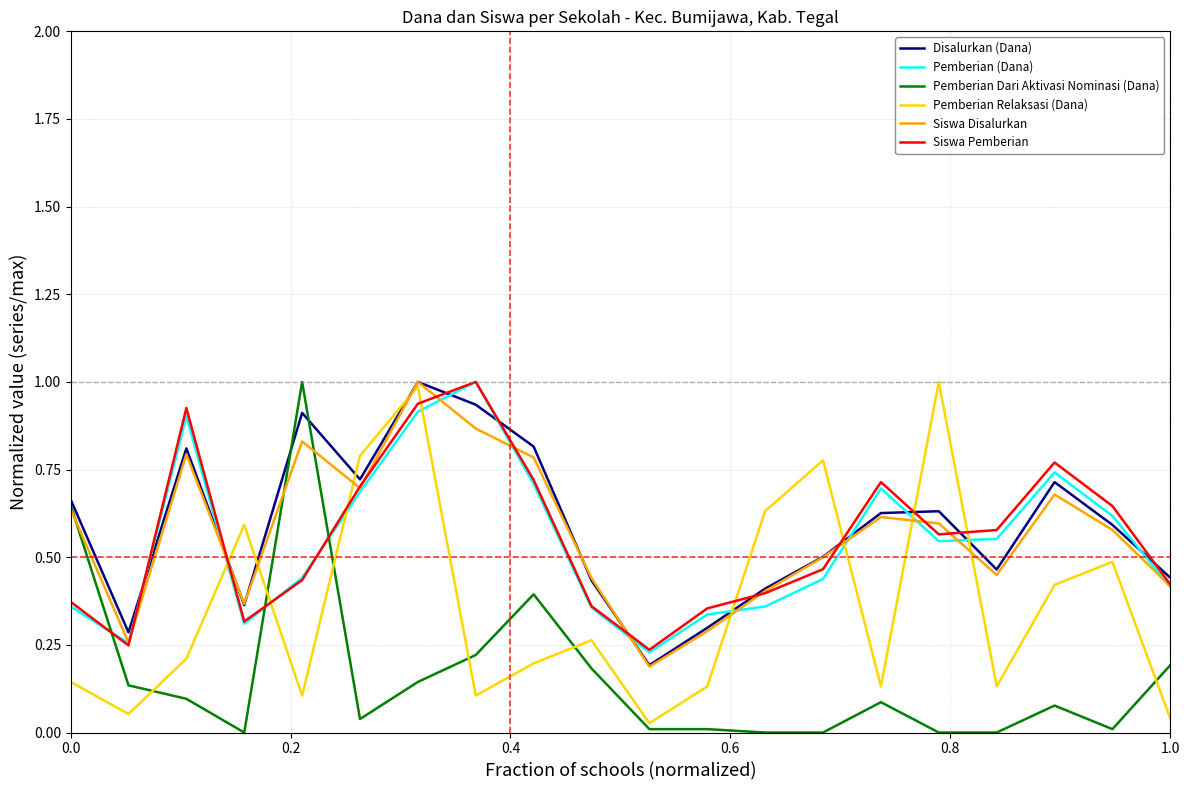

What is the maximum value shown in the chart?

1.0